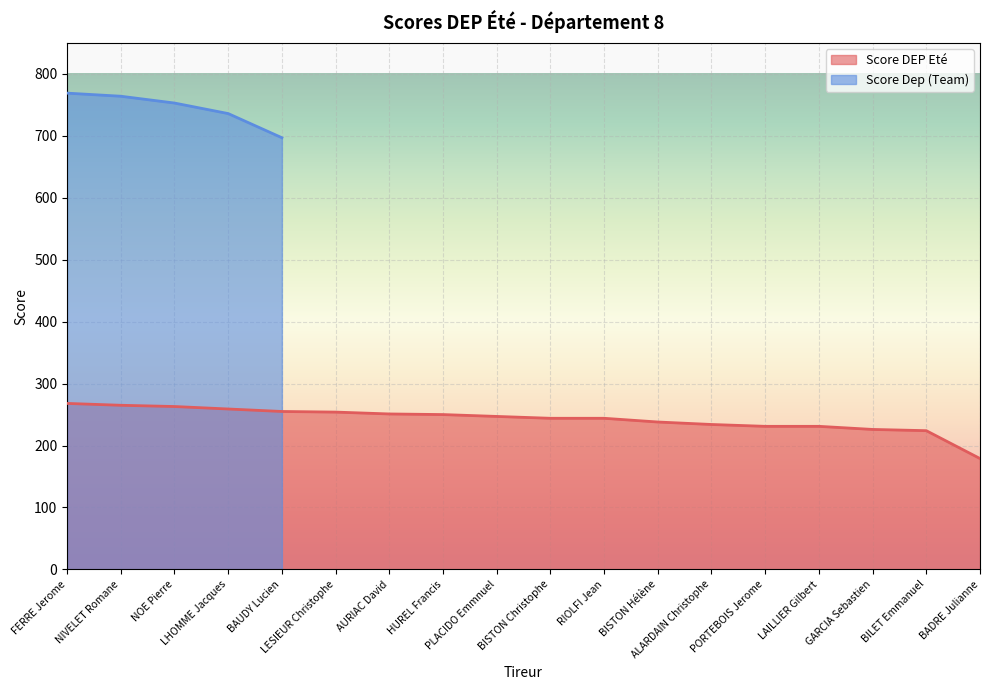

Does the chart display data point markers on the line(s)?

No